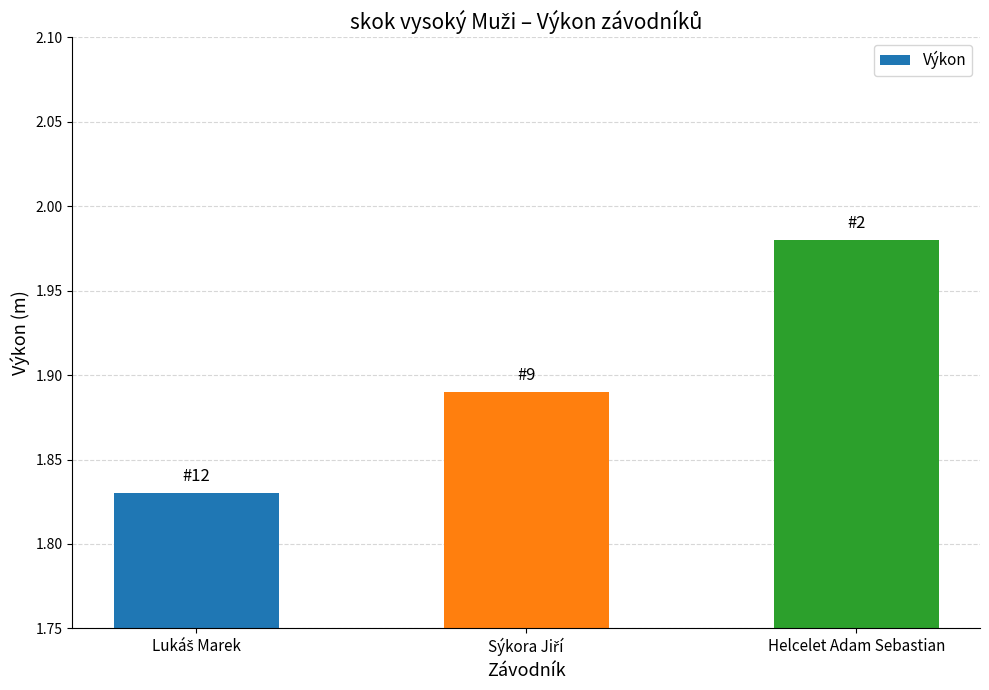

Is it true that the value at Helcelet Adam Sebastian is 0.5?

False